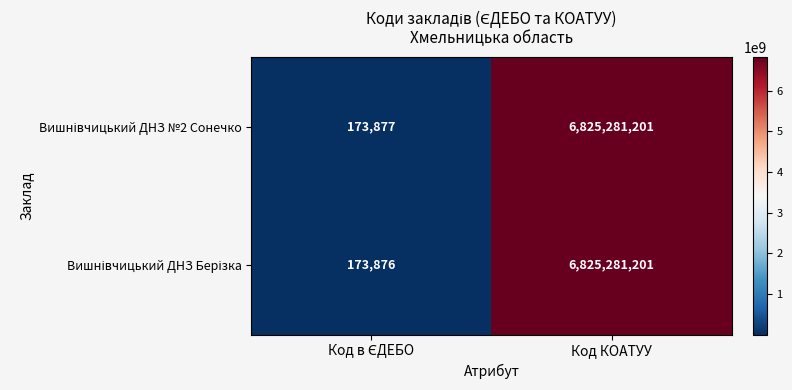

What is the total value across all series at Код КОАТУУ?

13650562402